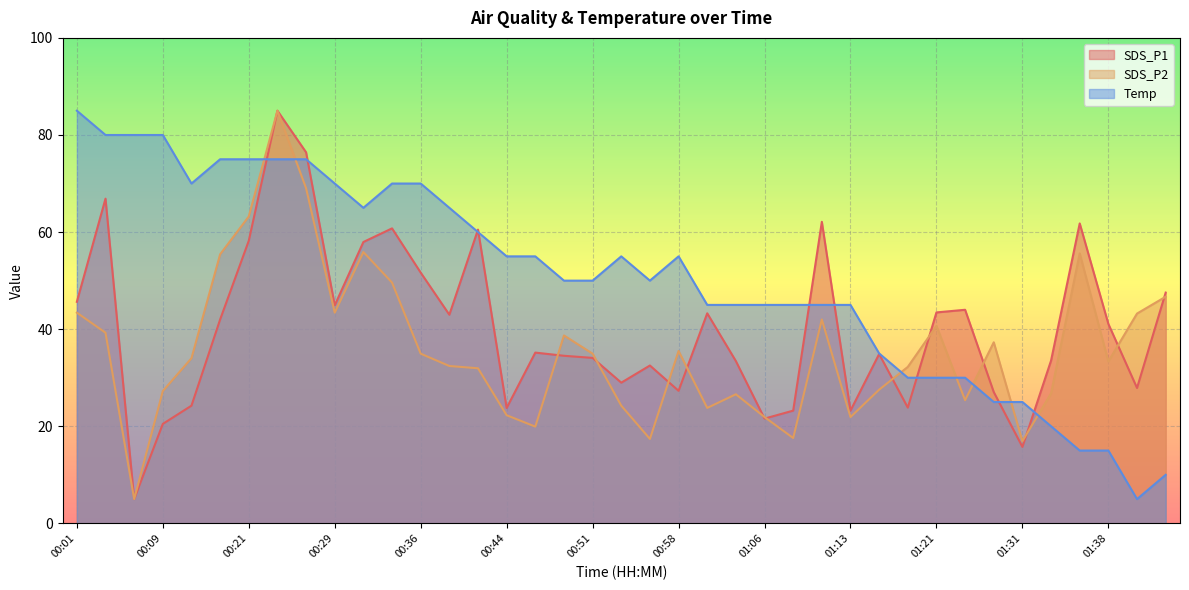

How many times do SDS_P2 and SDS_P1 cross each other?

13